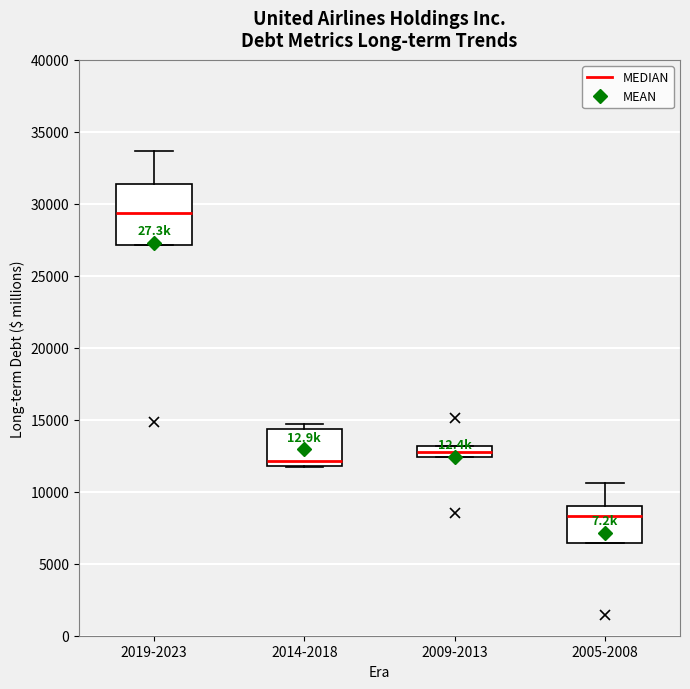

Where is the lower edge of the box for 2014-2018 on the y-axis? The values are not printed on the chart, so give them approximately, as read against the axis.

12000